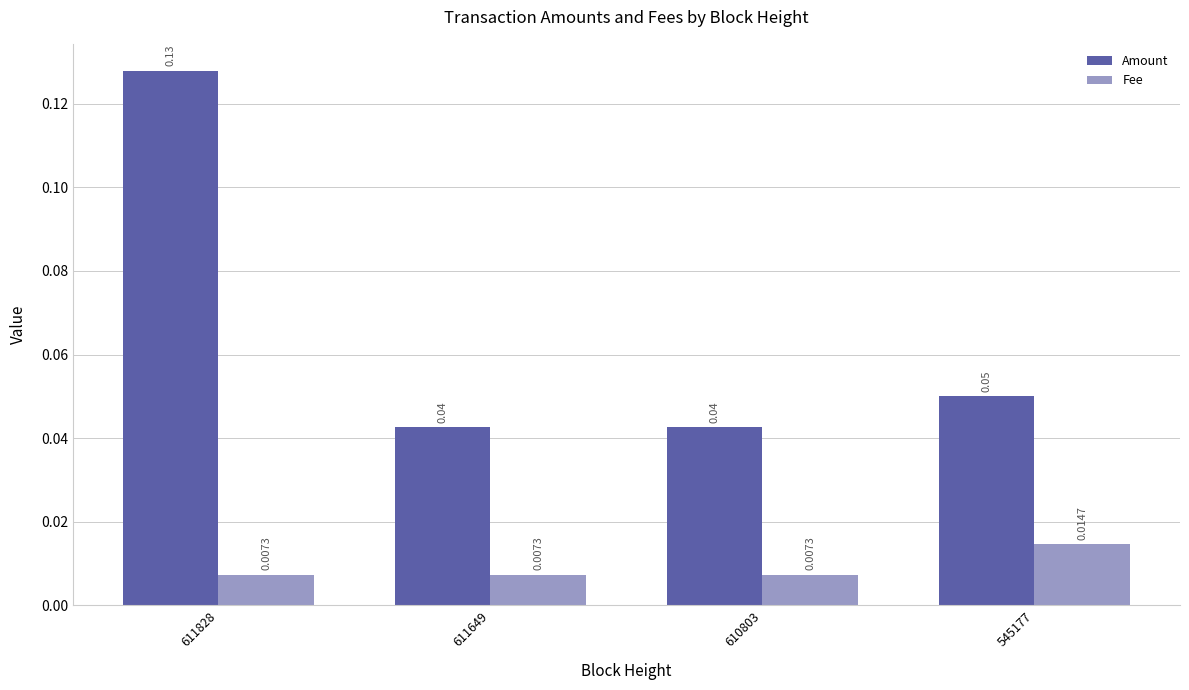

Does the chart contain any negative values?

No